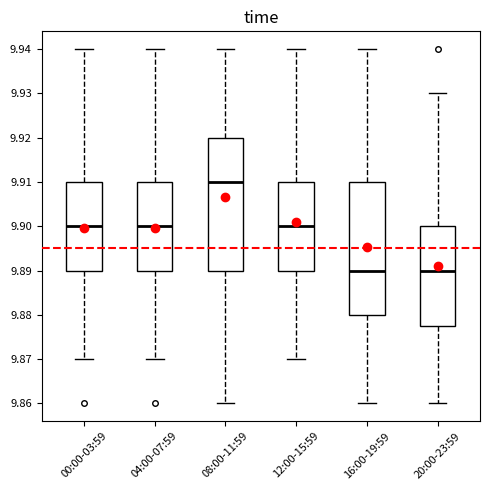

Where is the upper edge of the box for 12:00-15:59 on the y-axis? The values are not printed on the chart, so give them approximately, as read against the axis.

9.910